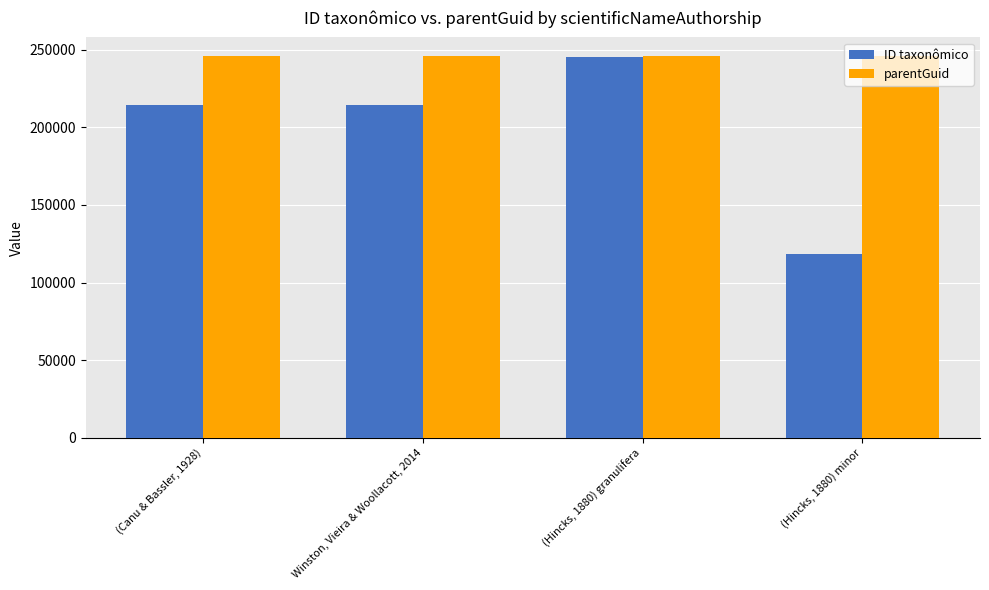

Are the bars horizontal?

No